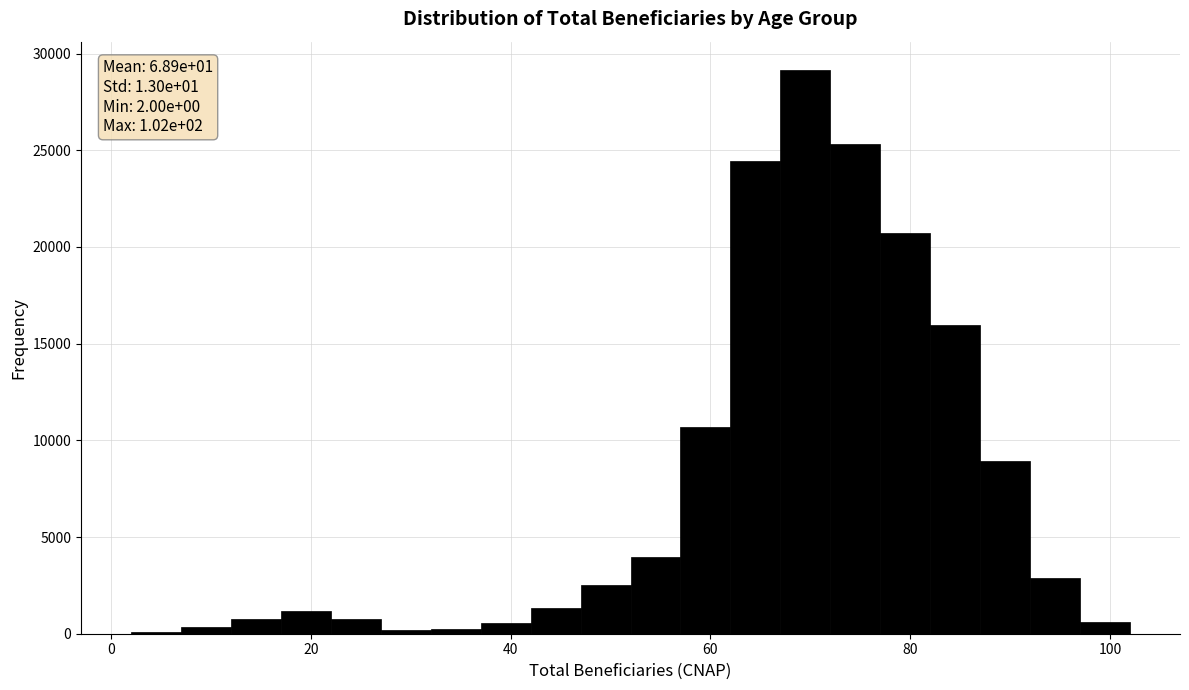

Around what value on the x-axis is the tallest bar? Give the approximate position of its centre, as read against the axis.

70